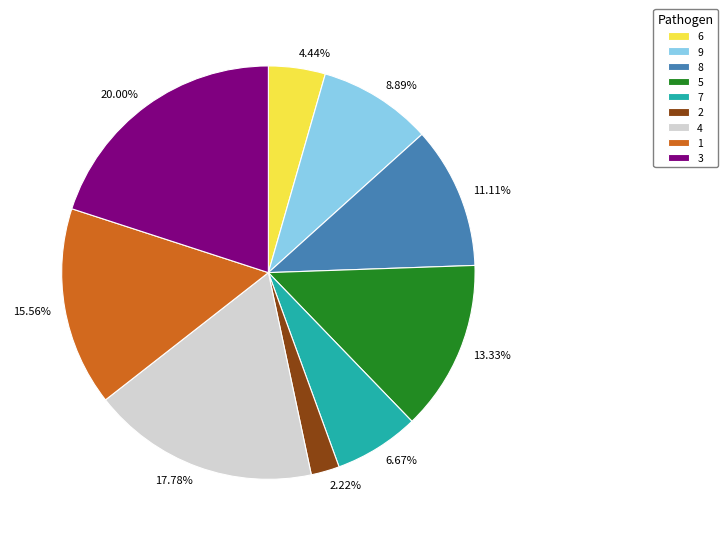

To the nearest percent, what is the average slice percentage?

11%